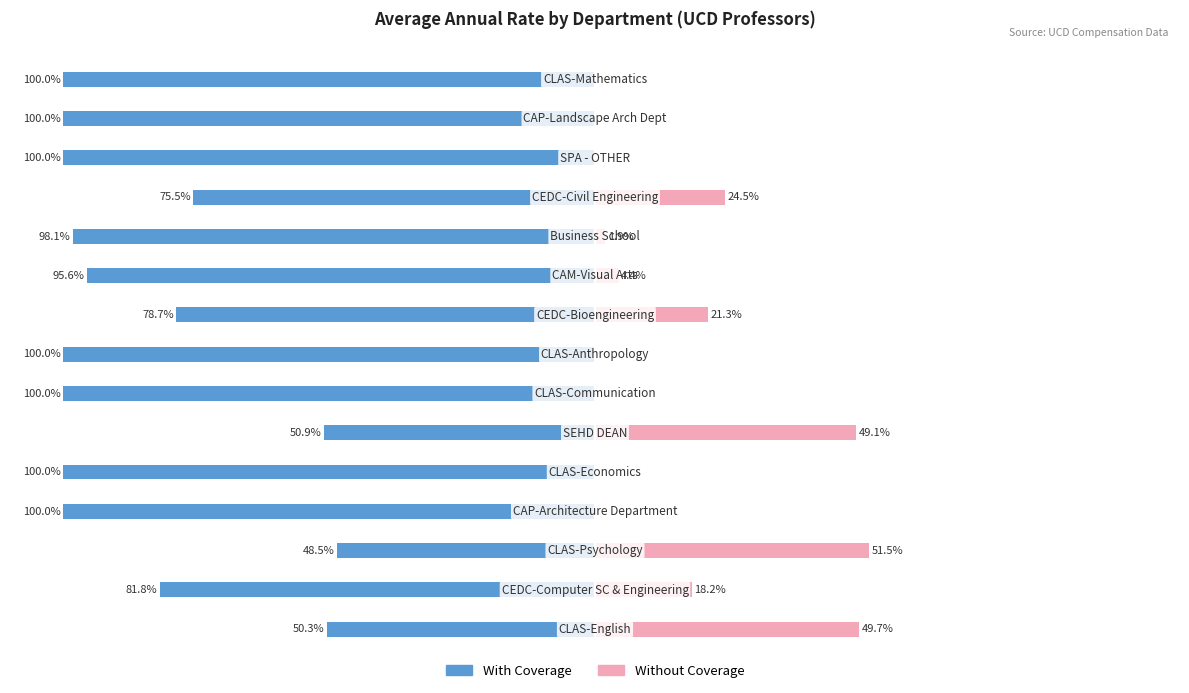

At how many categories does at least one series exceed -92?

15